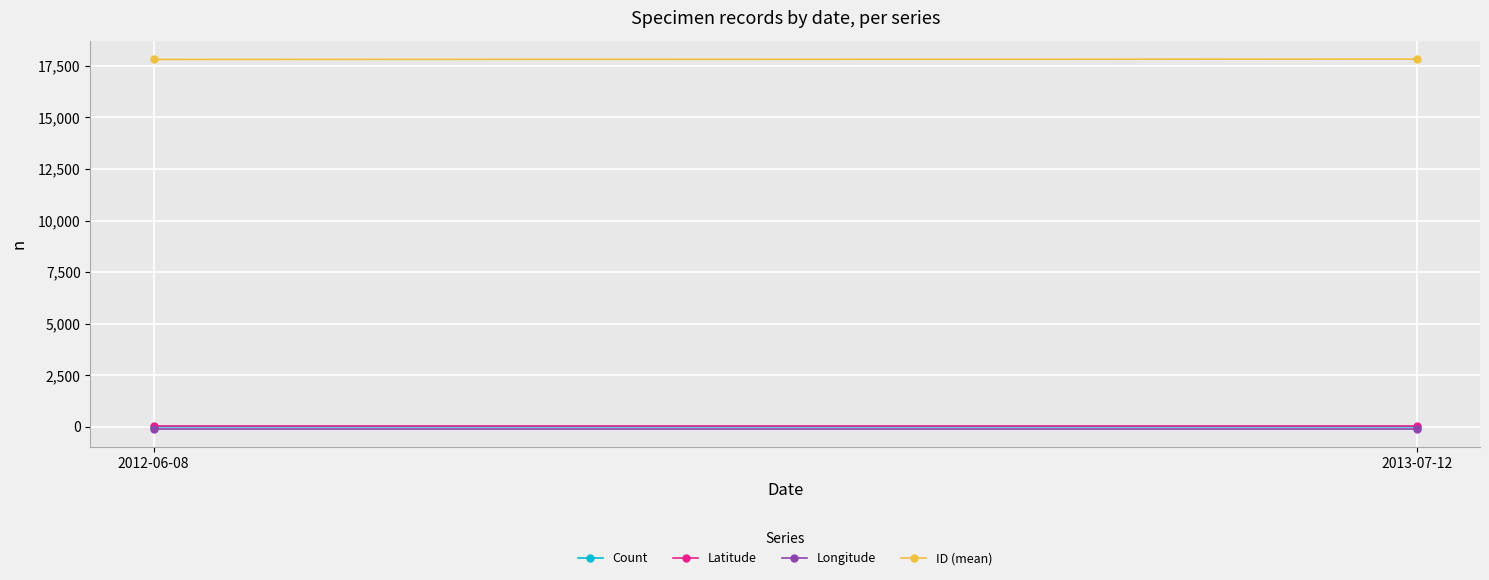

At which label does Latitude reach its peak?

2012-06-08